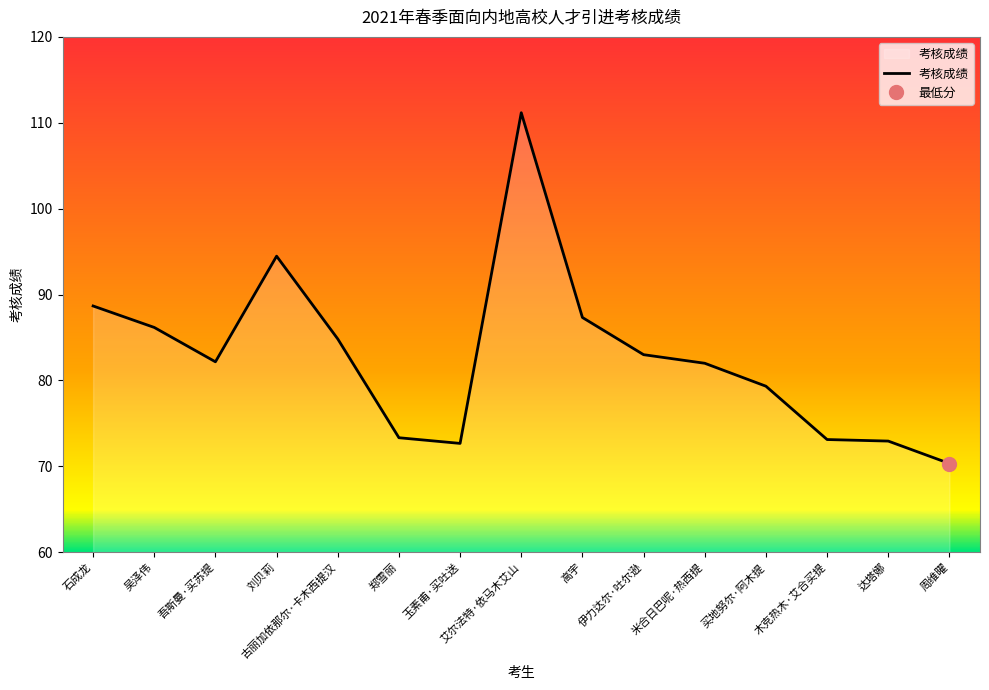

How many points are higher than both their immediate neighbors (excluding endpoints)?

2